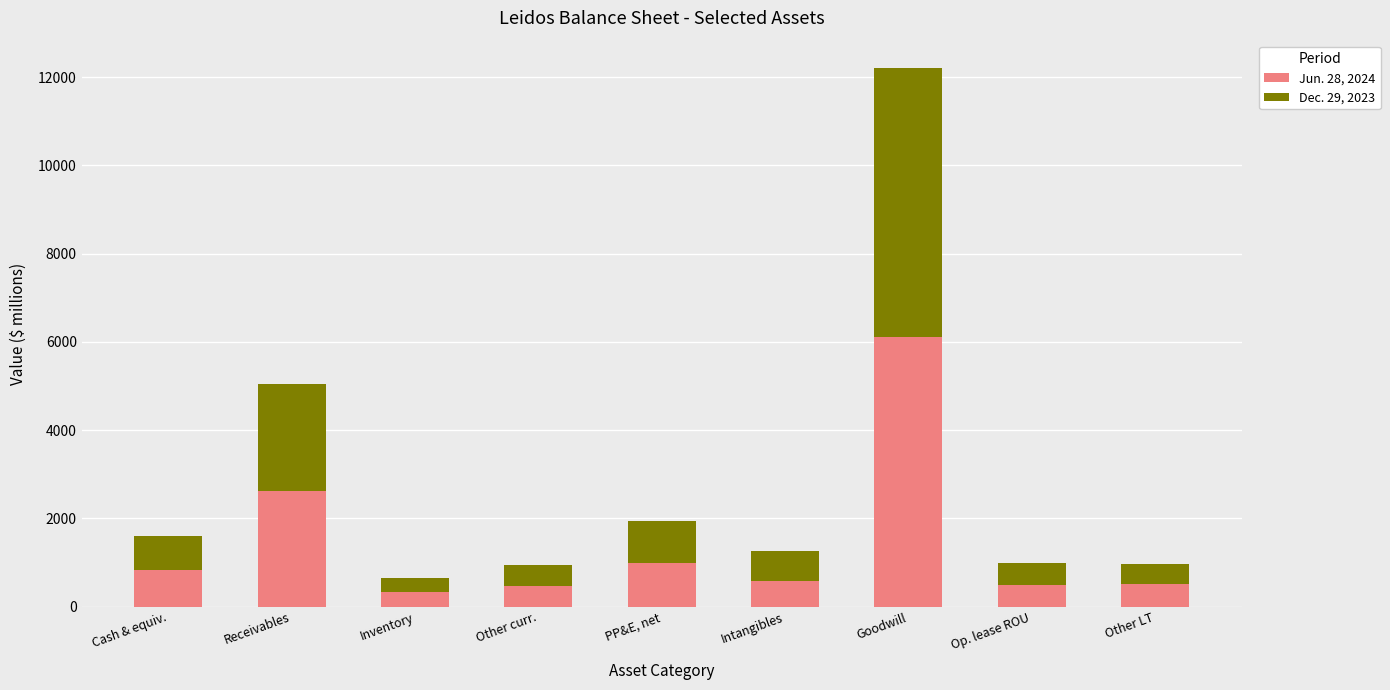

Is it true that Jun. 28, 2024 equals 2615 at Receivables?

True